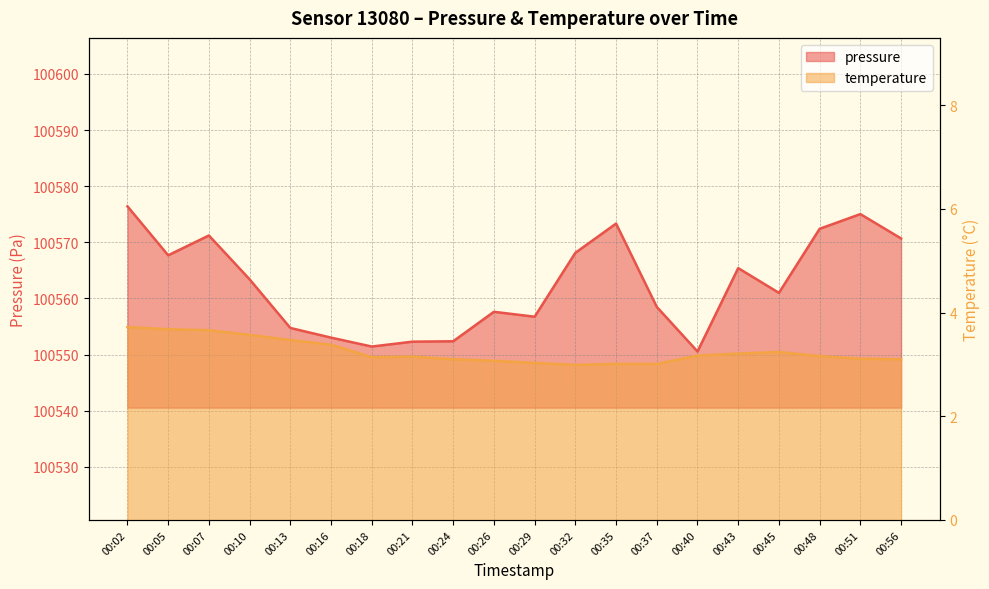

Where does the pressure series first go above 100563?

00:02